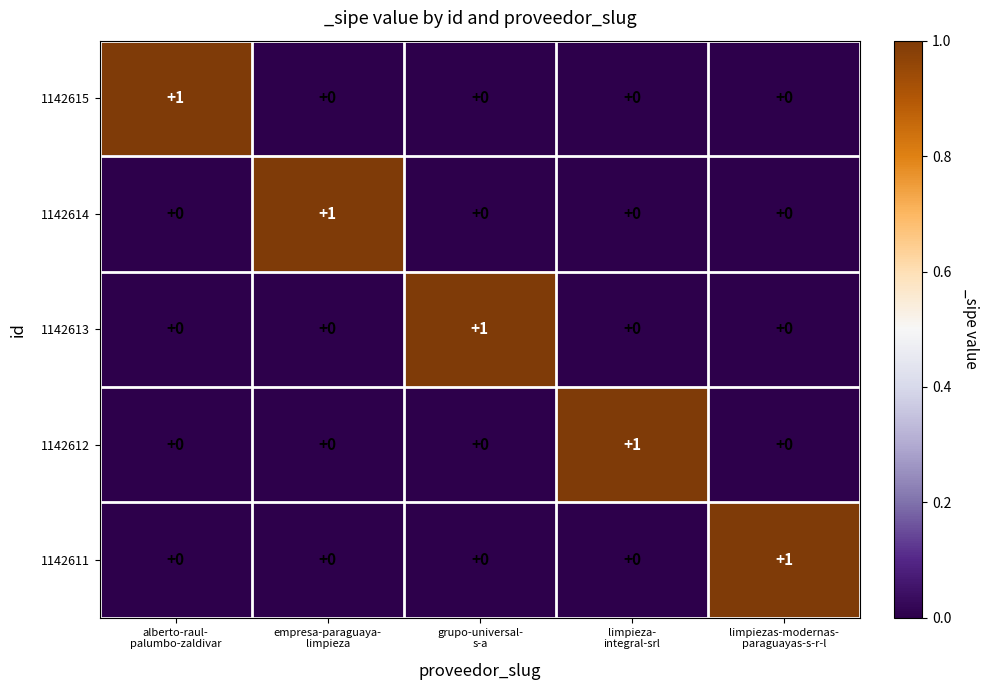

At how many categories does at least one series exceed 0?

5